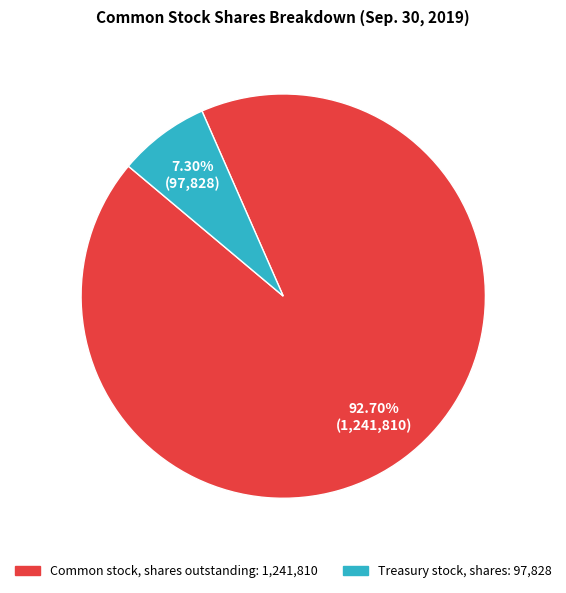

What portion of the pie excludes Treasury stock, shares?

92.7%